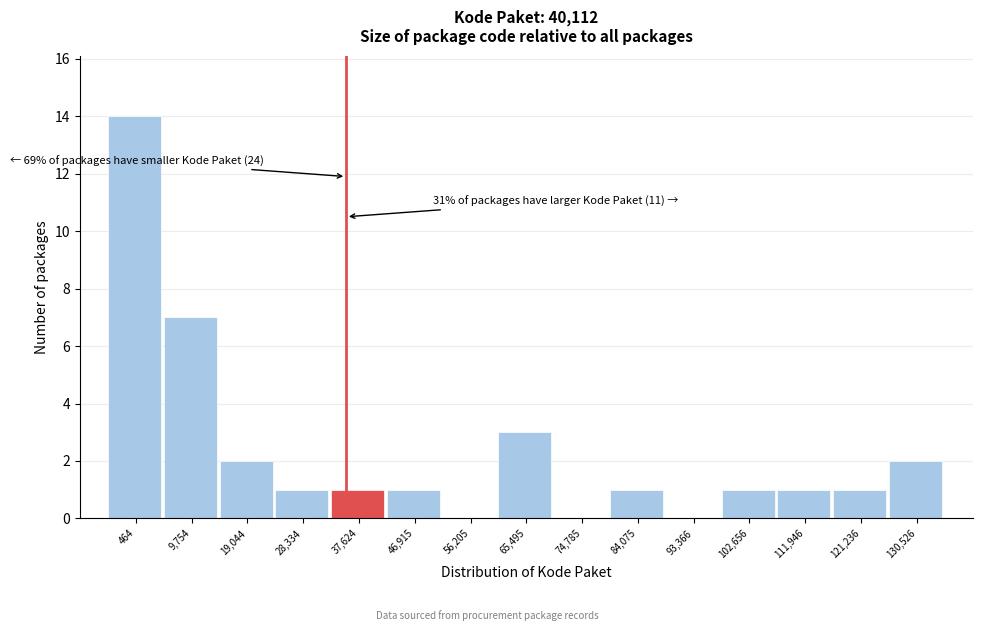

Reading left to right, what are all the values shown in this chart?

464=14	9,754=7	19,044=2	28,334=1	37,624=1	46,915=1	56,205=0	65,495=3	74,785=0	84,075=1	93,366=0	102,656=1	111,946=1	121,236=1	130,526=2